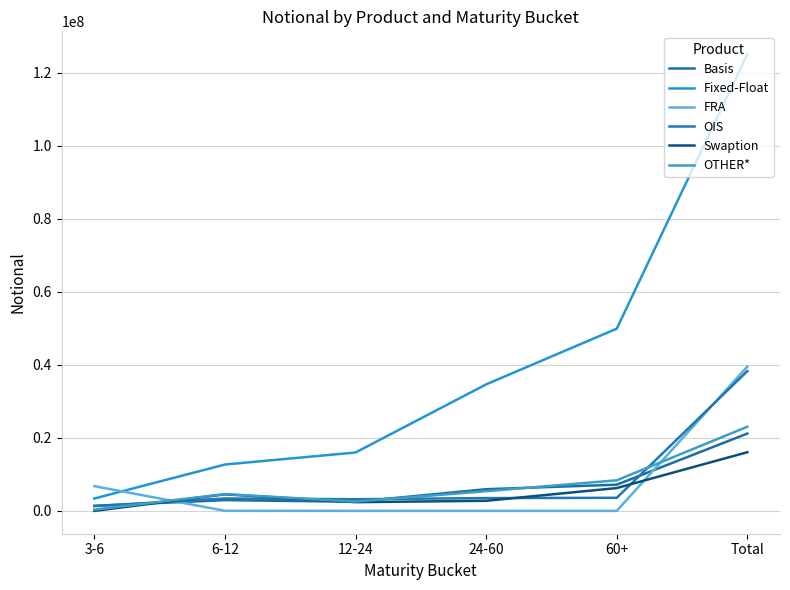

Which has a higher value, 12-24 or 3-6?

12-24